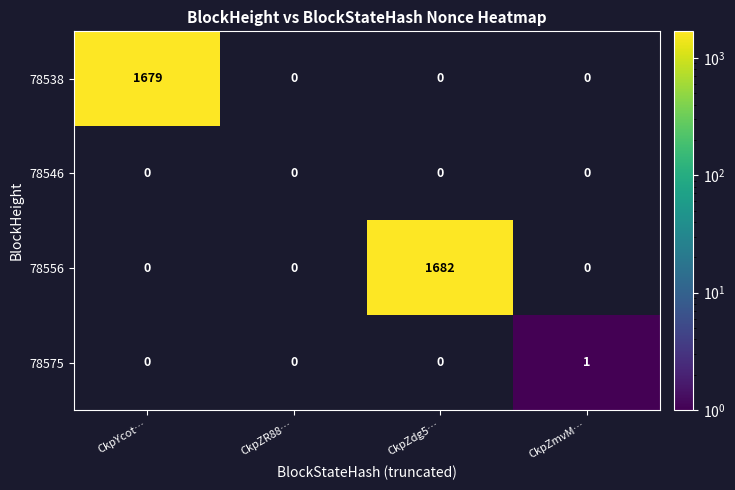

At how many categories does at least one series exceed 1350?

2